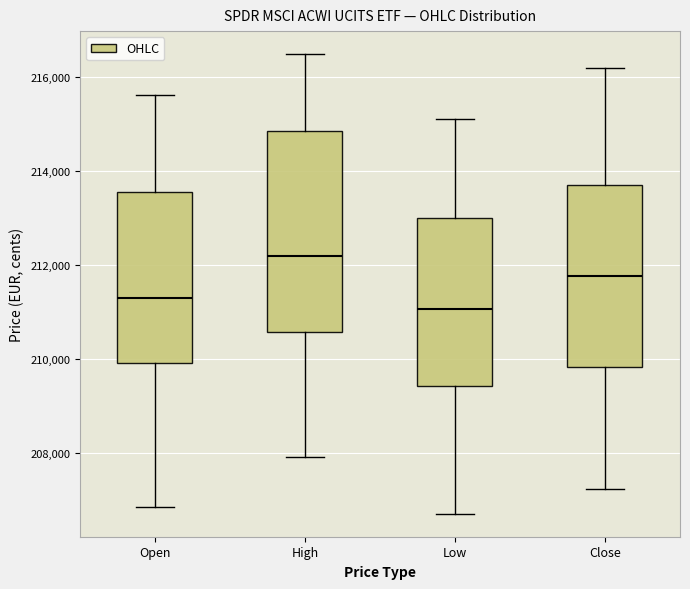

Which box's median line is the lowest?

Low